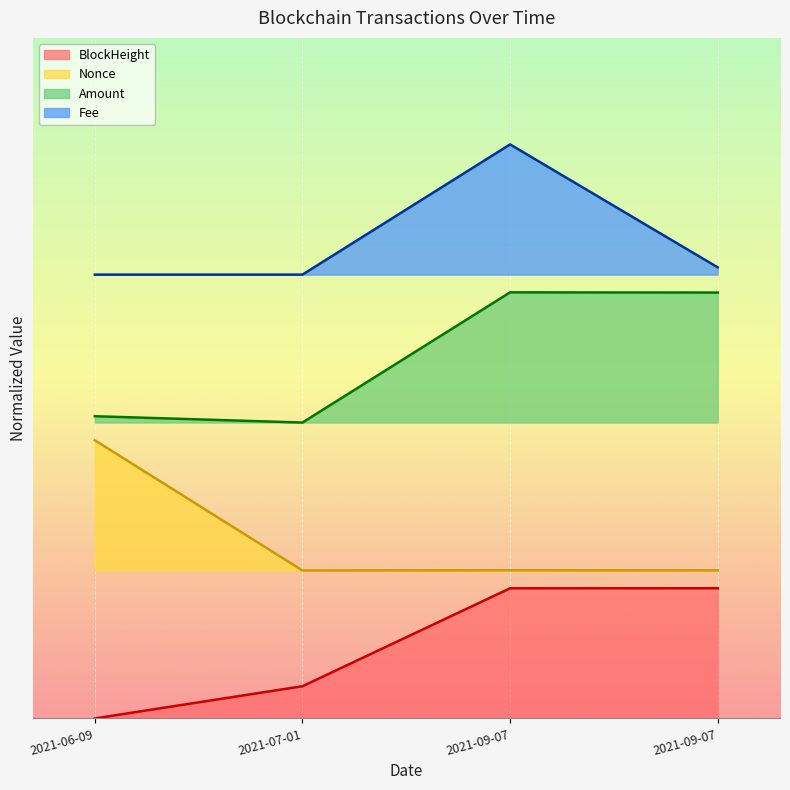

List the labels in order of BlockHeight value, smallest first.

2021-06-09, 2021-07-01, 2021-09-07, 2021-09-07